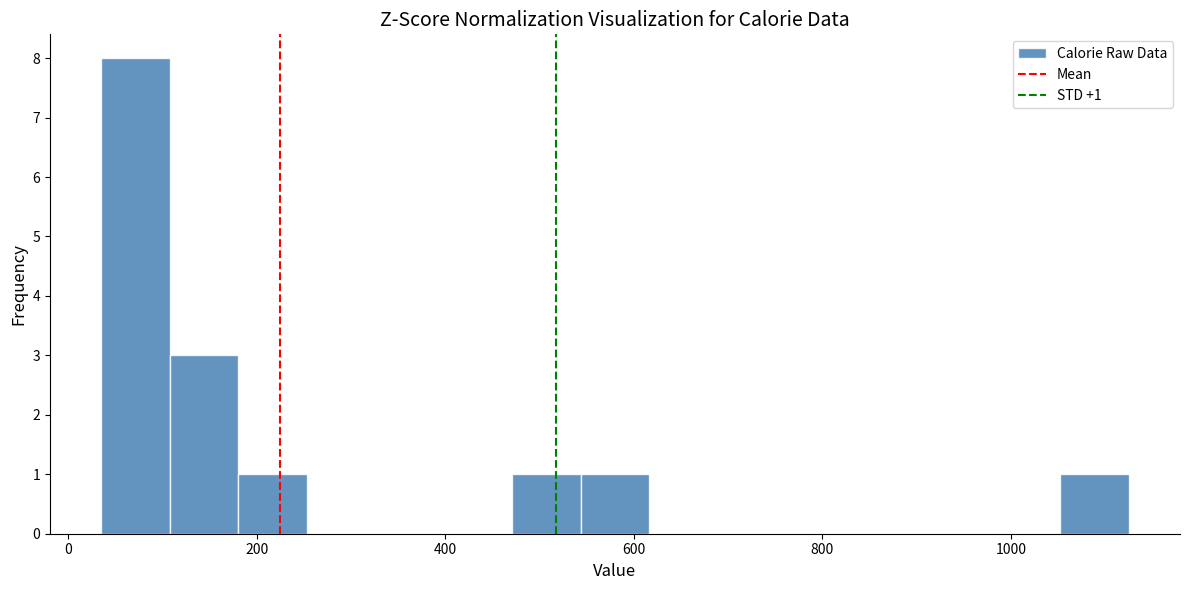

Read against the x-axis, roughly where is the centre of the tallest bar?

80